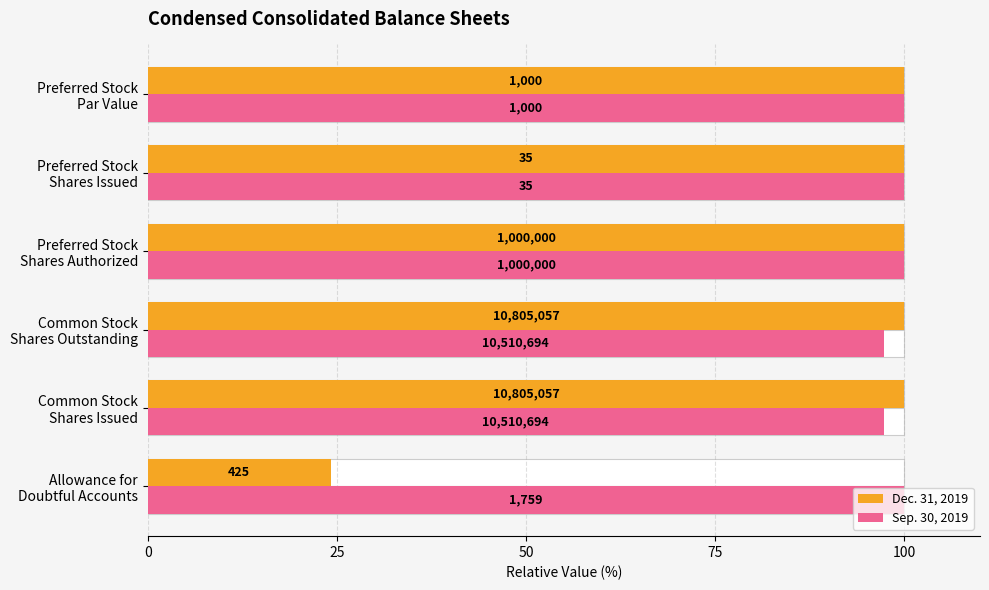

Which series has the largest range (max minus min)?

Dec. 31, 2019